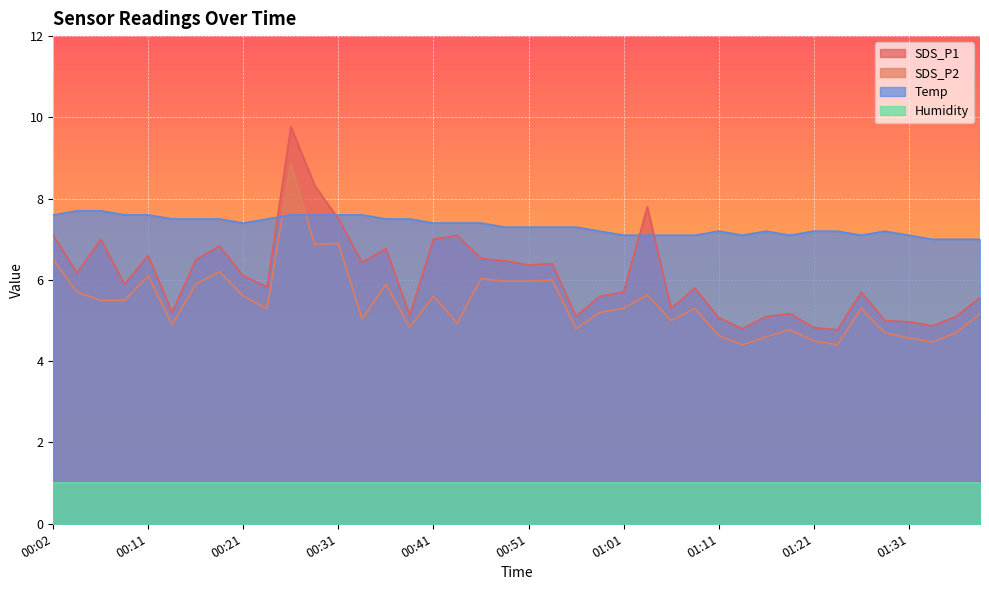

What is the approximate value of Temp at 01:13?

7.1